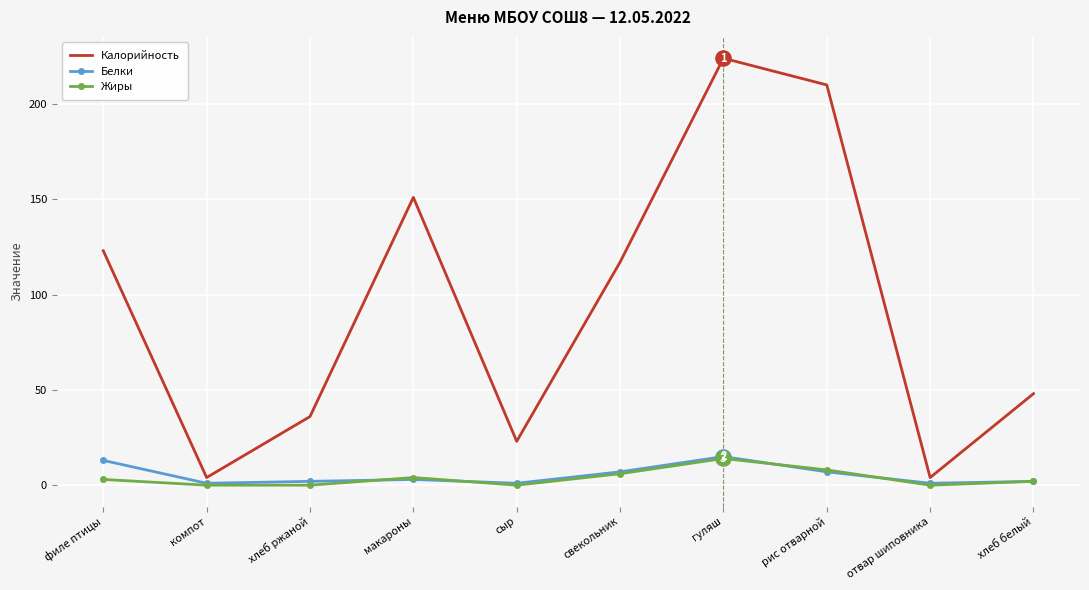

Which series has the largest total across all categories?

Калорийность